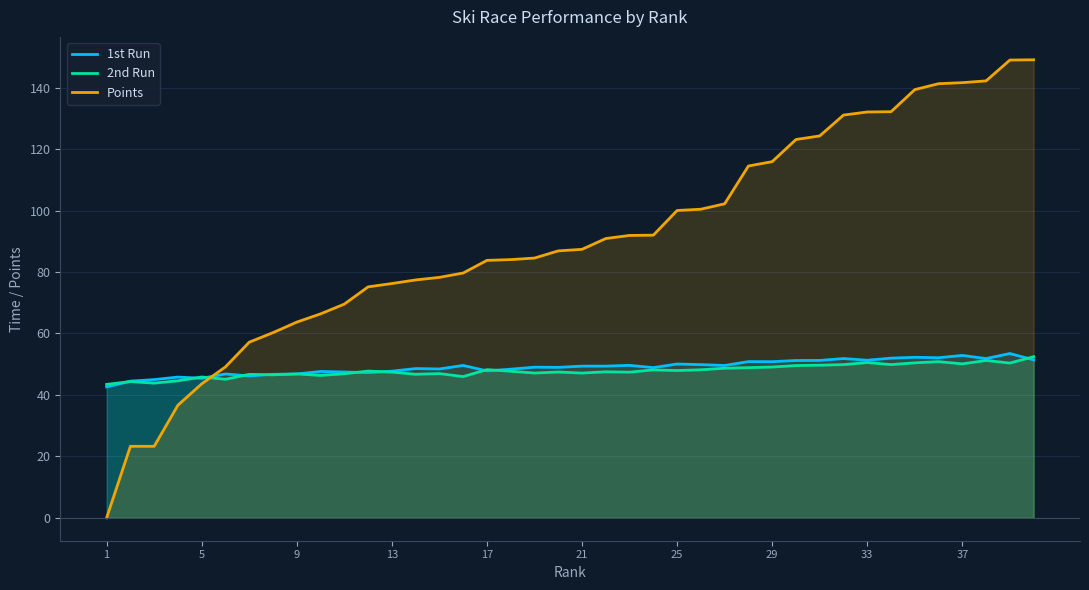

Which series changed the most between 9 and 29?

Points